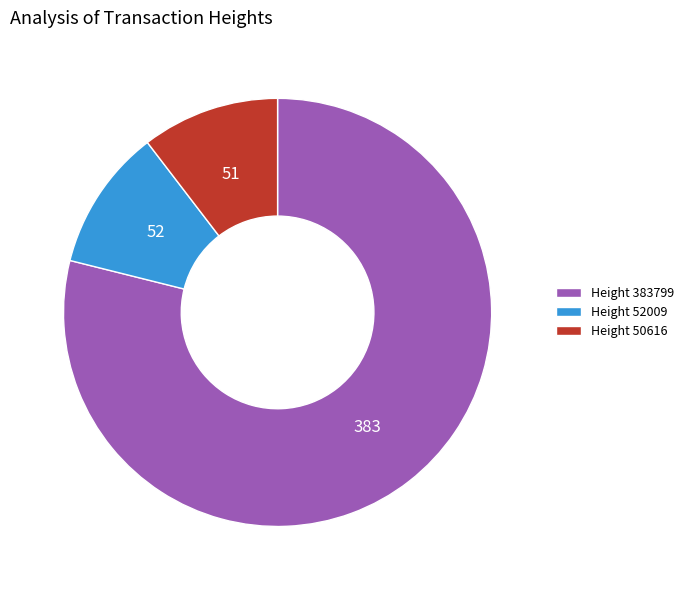

Is the sum of Height 50616 and Height 52009 greater than half?

No